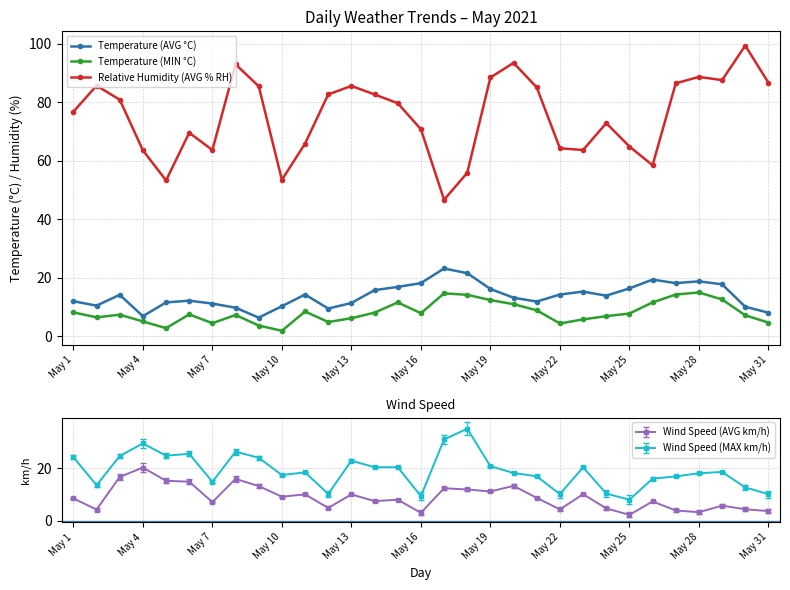

What is the smallest value displayed?

1.8